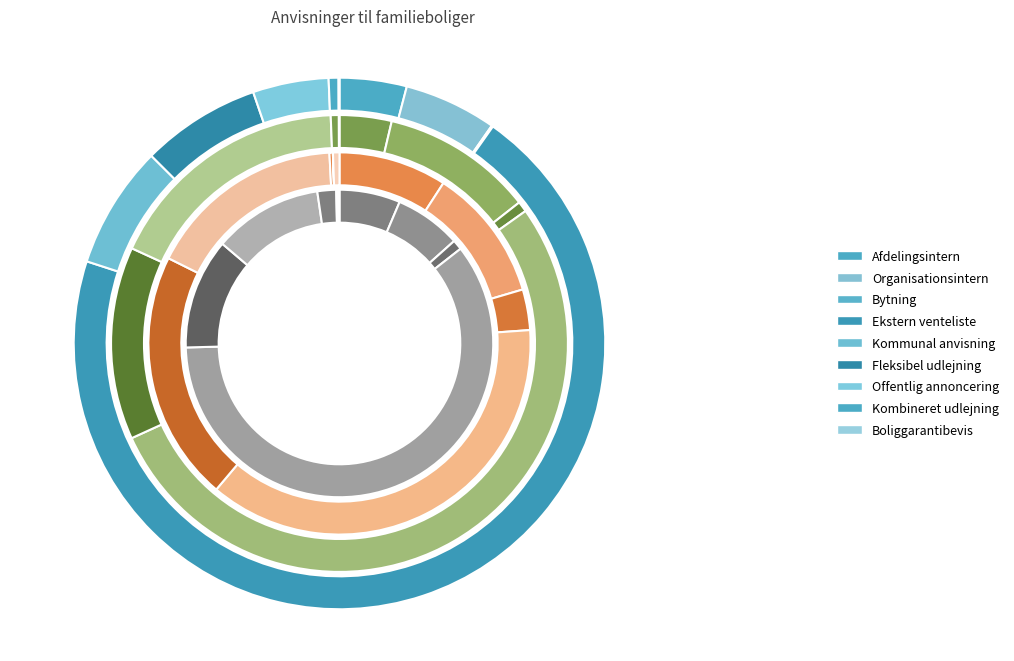

Which category accounts for the majority?

Ekstern venteliste